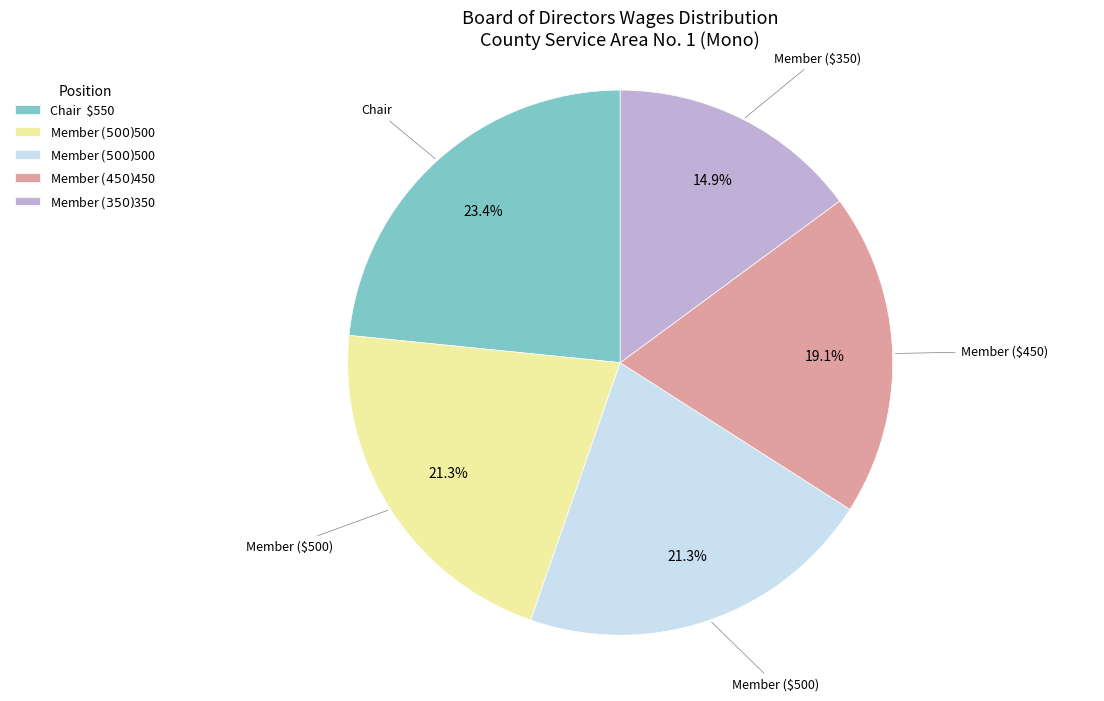

Is there a majority slice in this chart?

No